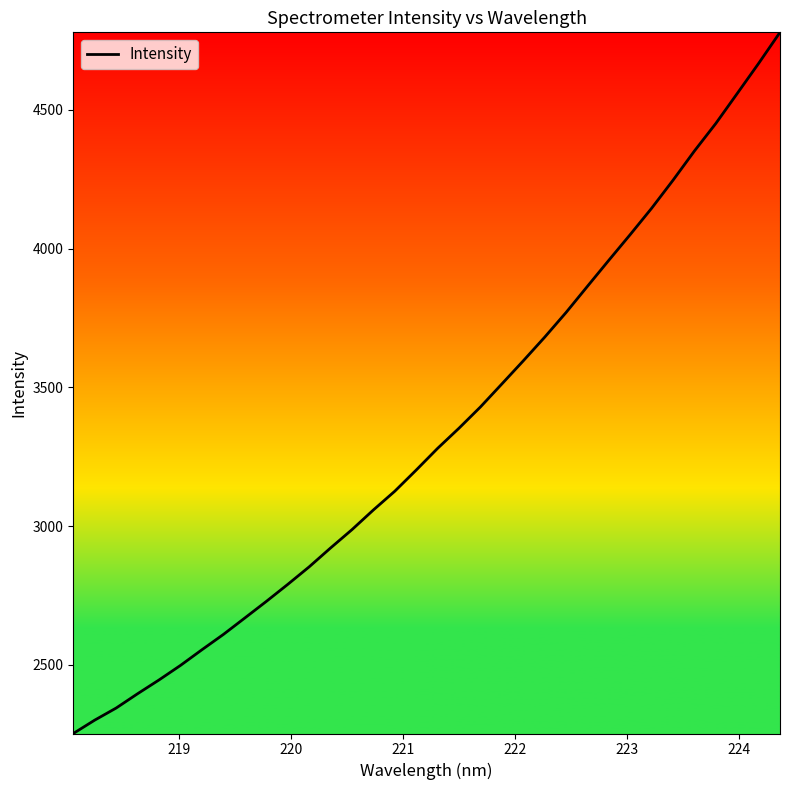

How many lines are shown in the chart?

1